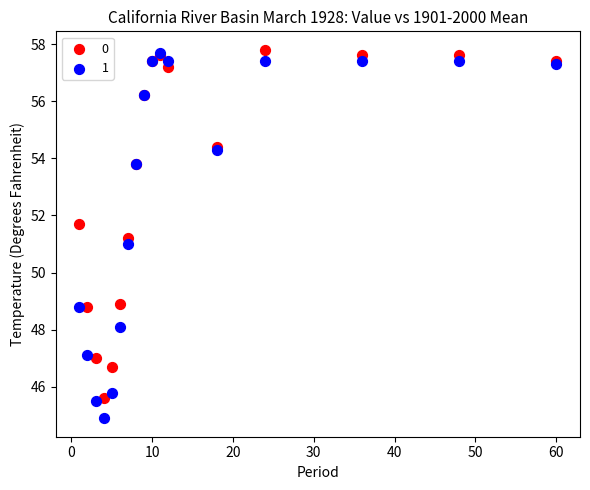

Which series reaches the minimum Y coordinate?

1